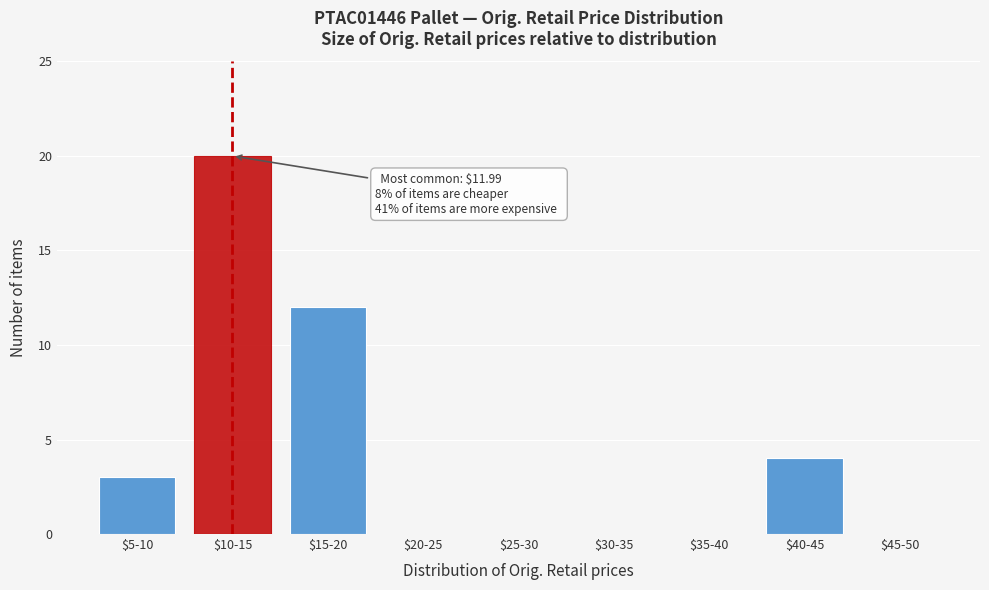

What is the sum of all values?

39